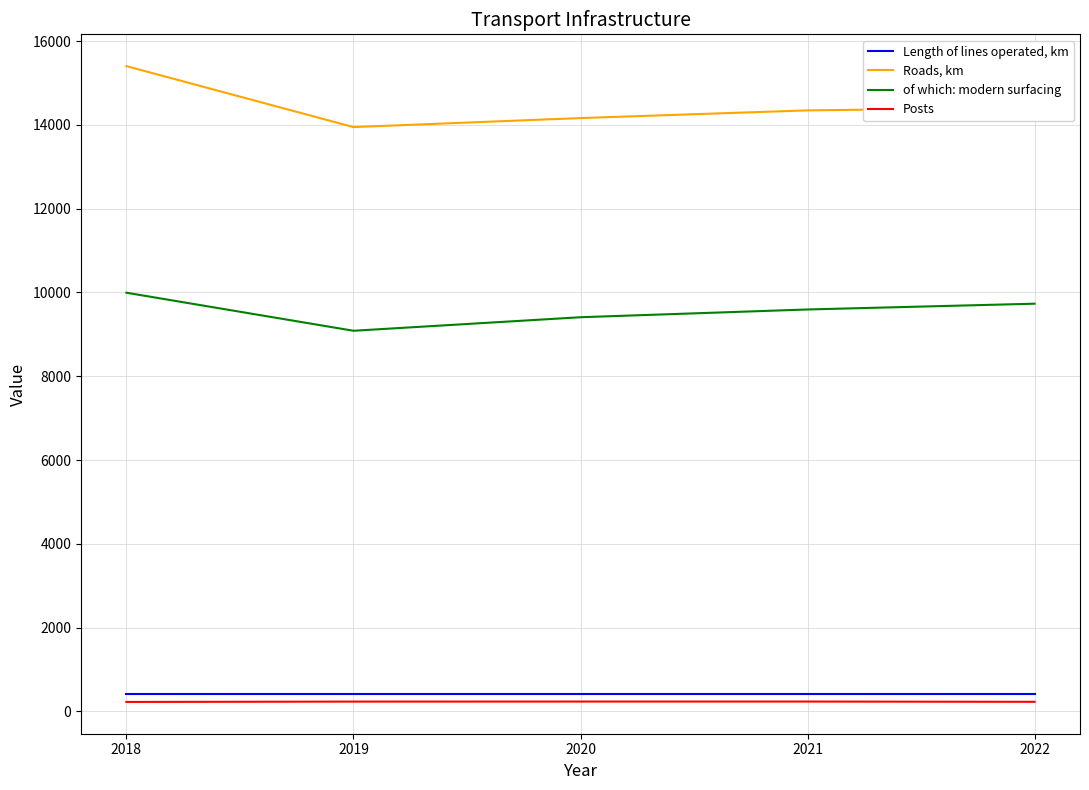

At which category is the sum across all series the highest?

2018